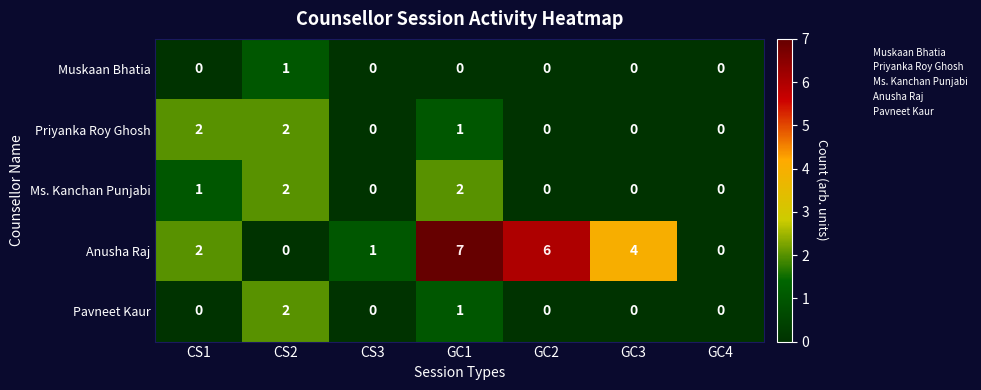

At which label is Anusha Raj closest to 3?

CS1